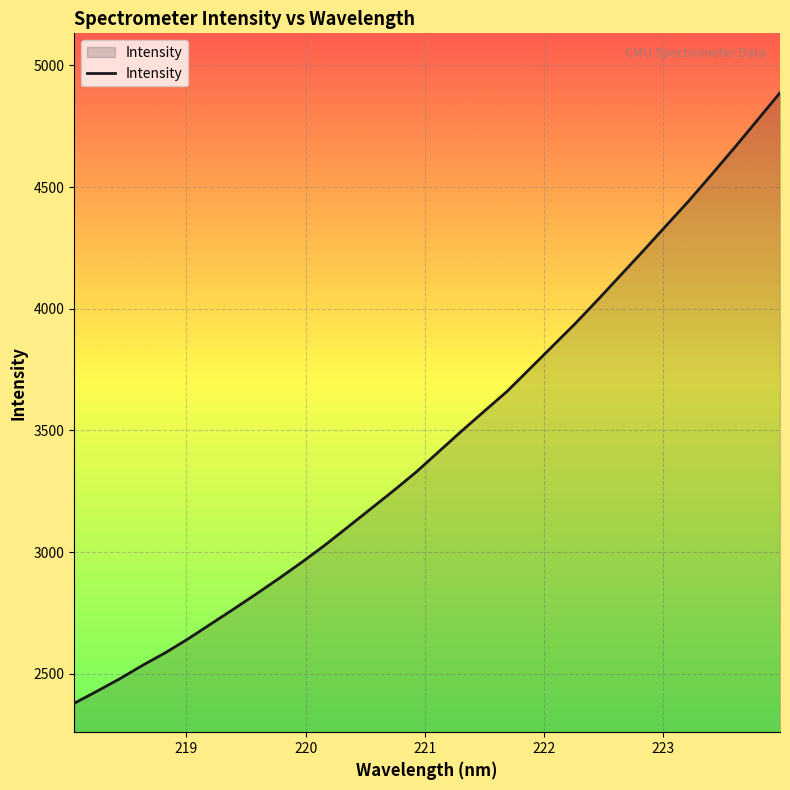

Reading right to left, transcribe all the data shown in this chart.

4887.7	4774.9	4662.1	4552.7	4444.6	4342.5	4239.6	4139.0	4038.1	3939.7	3846.6	3753.4	3660.6	3579.3	3497.3	3413.0	3328.6	3251.5	3177.1	3102.7	3028.8	2959.5	2893.1	2829.1	2766.5	2705.3	2644.0	2586.9	2535.1	2479.8	2428.8	2379.0